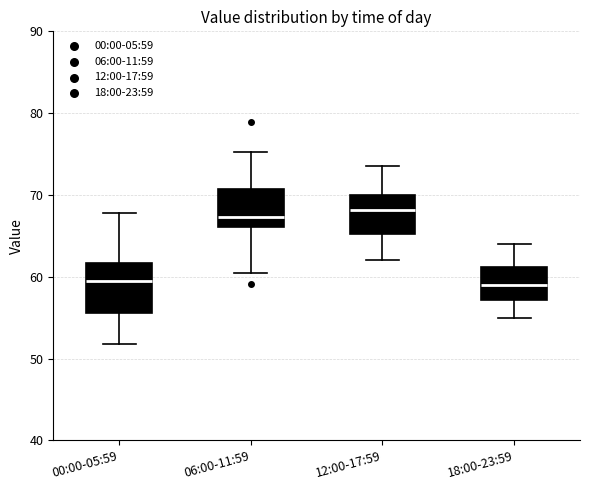

Reading left to right, transcribe this box plot: for each box, give where its median line is, the range the box spans, and where its two whiskers end, as read against the y-axis. The values are not printed on the chart, so give them approximately, as read against the axis.

00:00-05:59: median 59, box 56 to 62, whiskers 52 to 68
06:00-11:59: median 67, box 66 to 71, whiskers 60 to 75
12:00-17:59: median 68, box 65 to 70, whiskers 62 to 74
18:00-23:59: median 59, box 57 to 61, whiskers 55 to 64